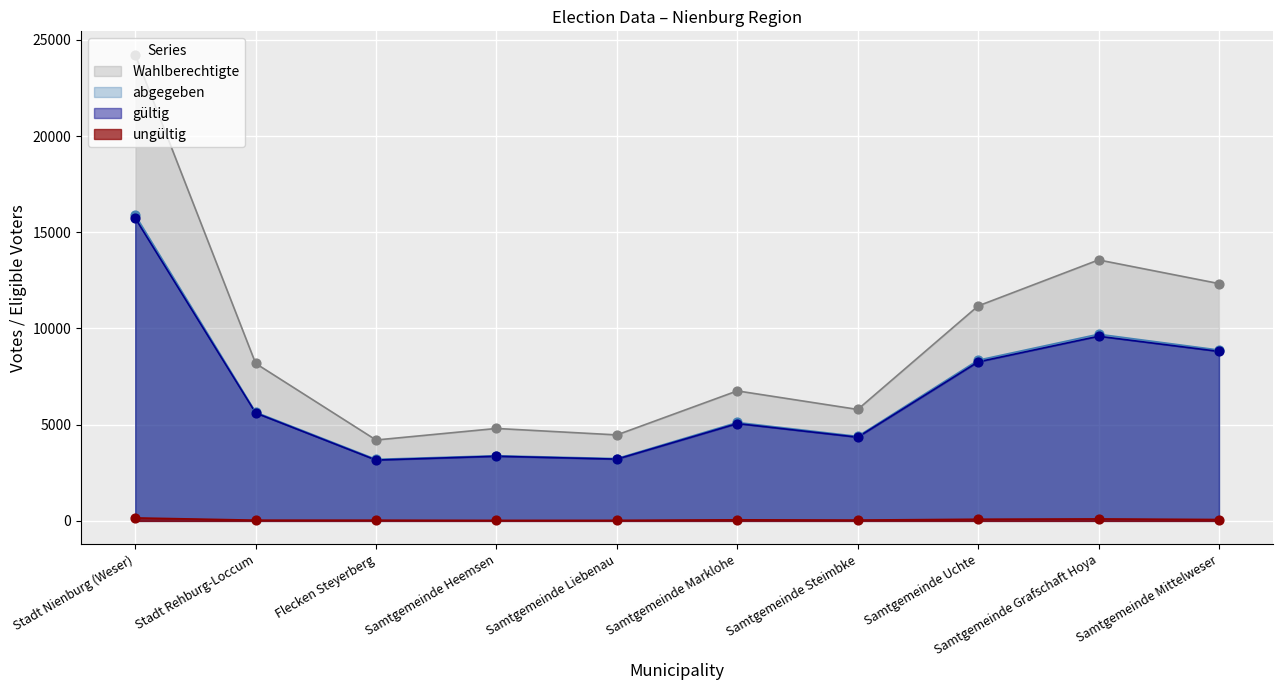

Which series has the largest total across all categories?

Wahlberechtigte